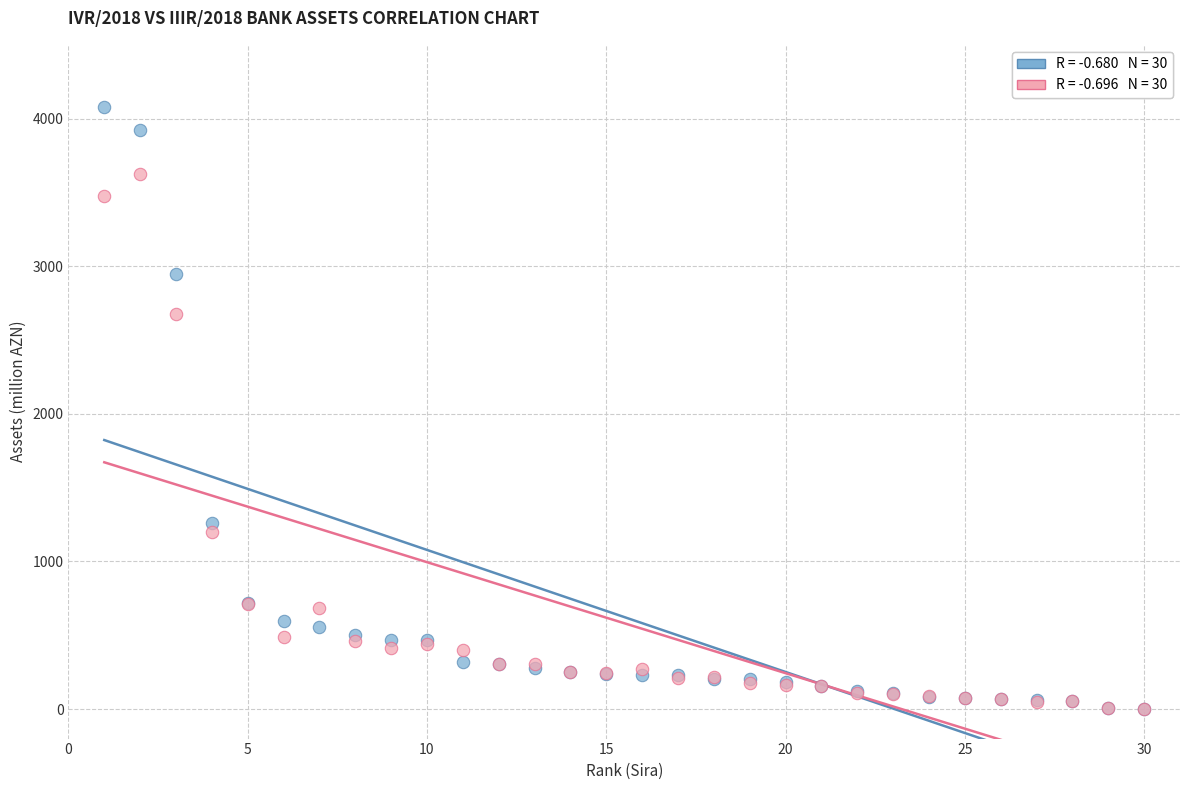

Across all series, what Y value is closest to 2040?

2674.8